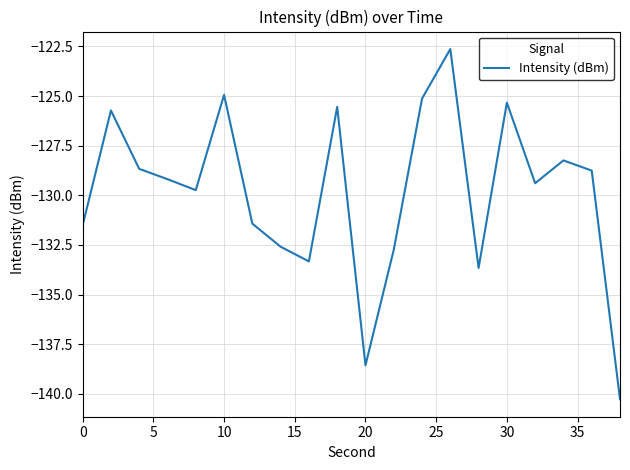

What is the minimum value shown in the chart?

-140.3